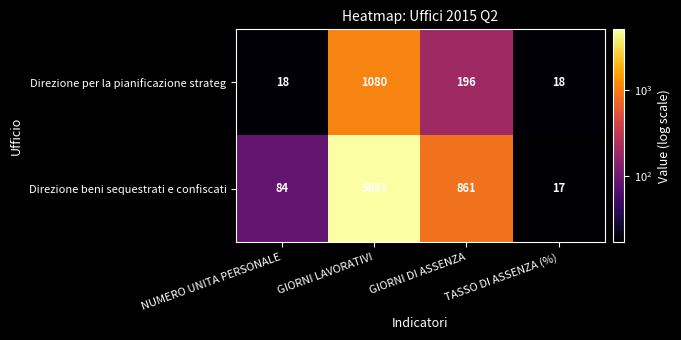

Which series has the widest spread of values?

Direzione beni sequestrati e confiscati